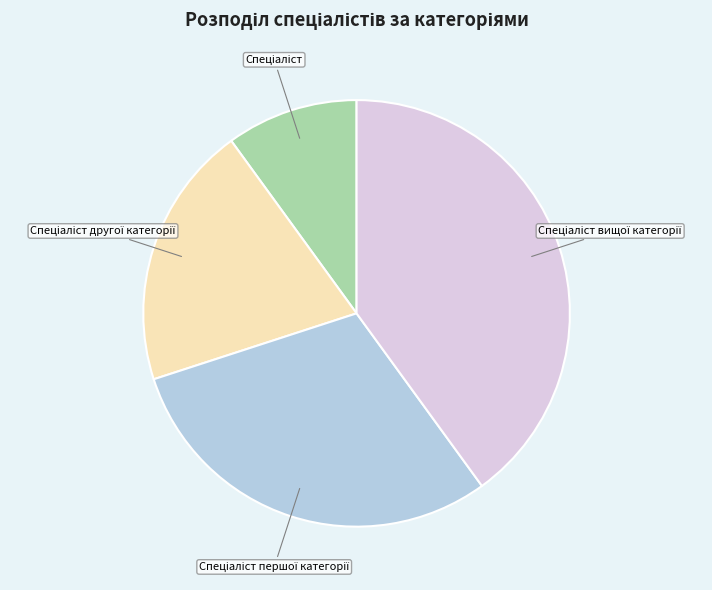

How many slices are in this pie chart?

4